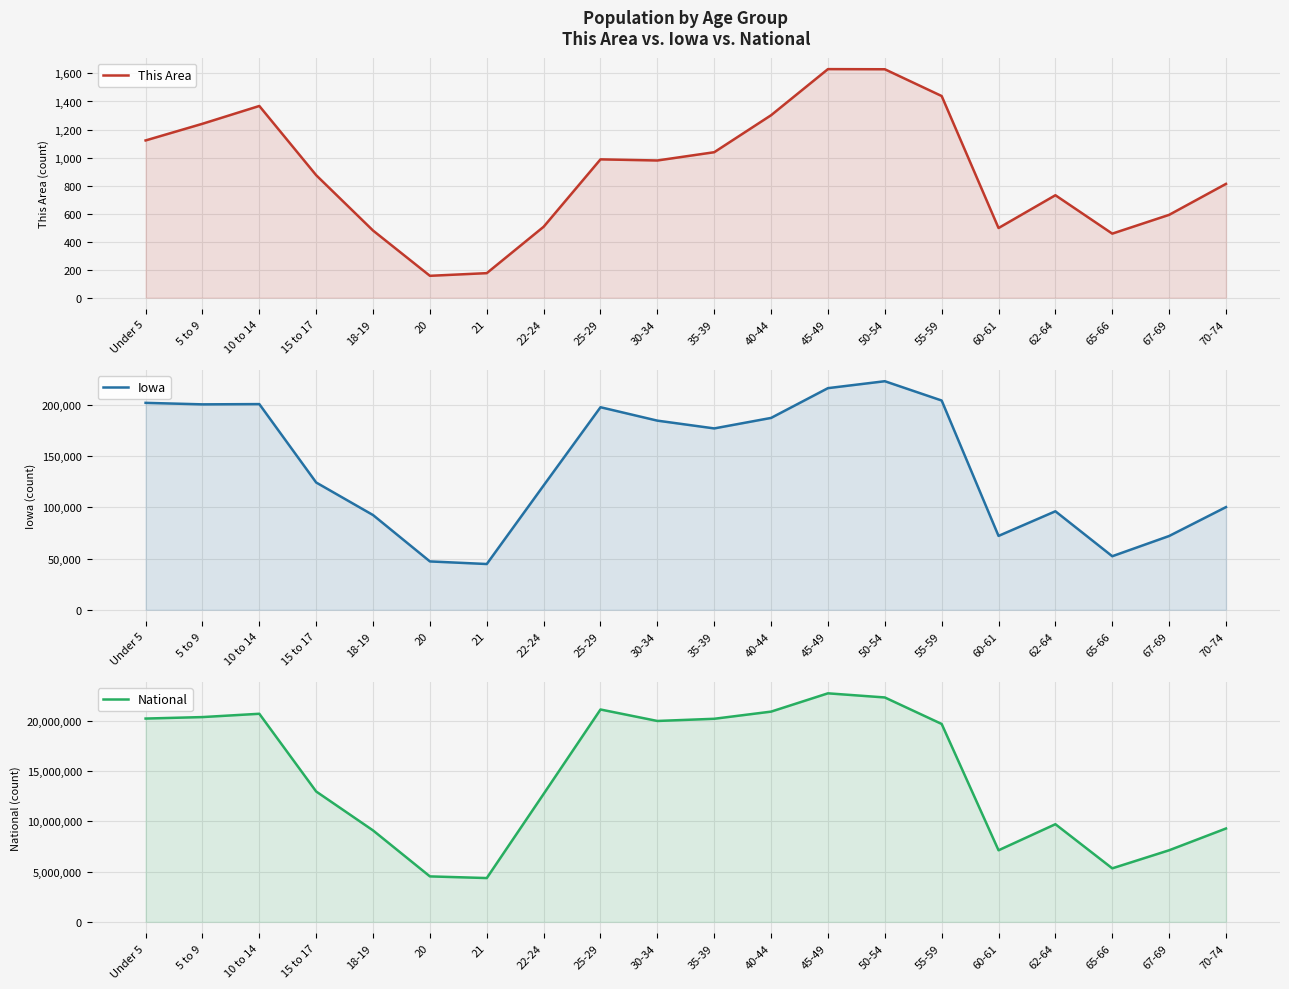

Which series has the largest total across all categories?

National